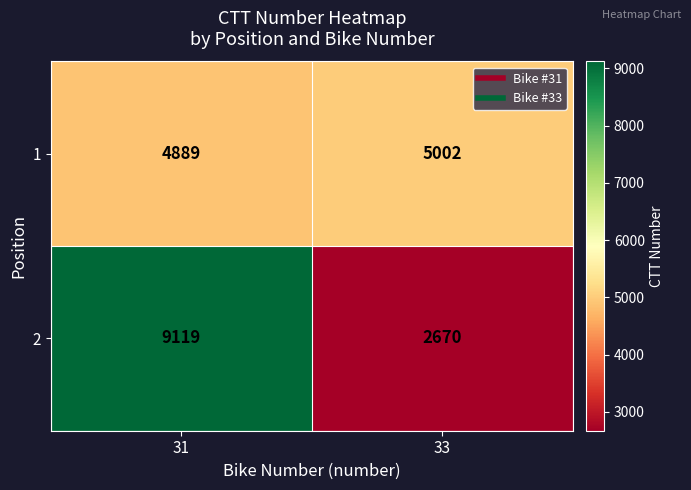

At which label does 2 reach its peak?

31